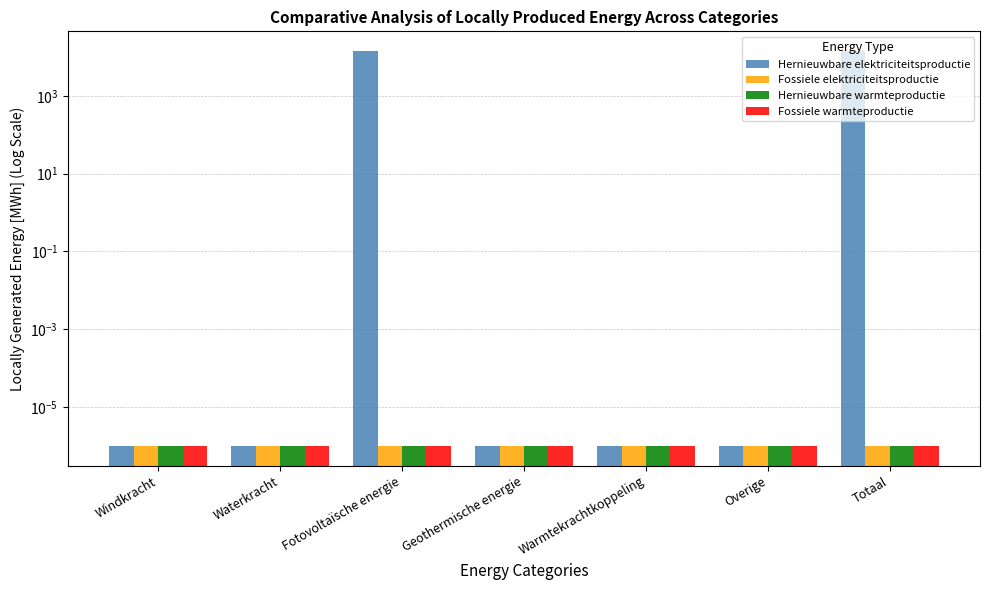

What is the total value across all series at Totaal?

14082.8